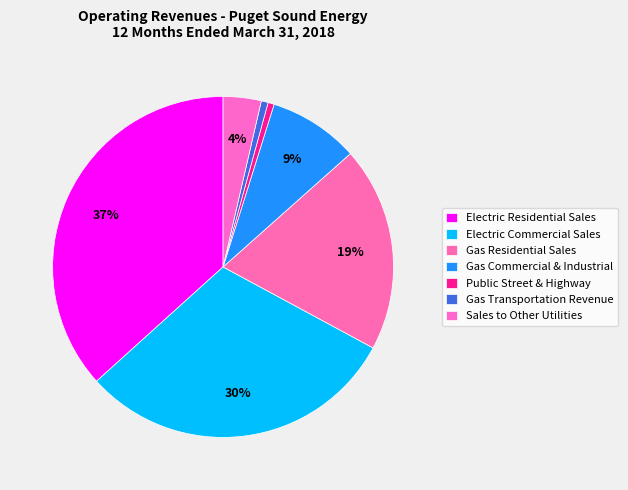

Count the number of slices in the pie.

7